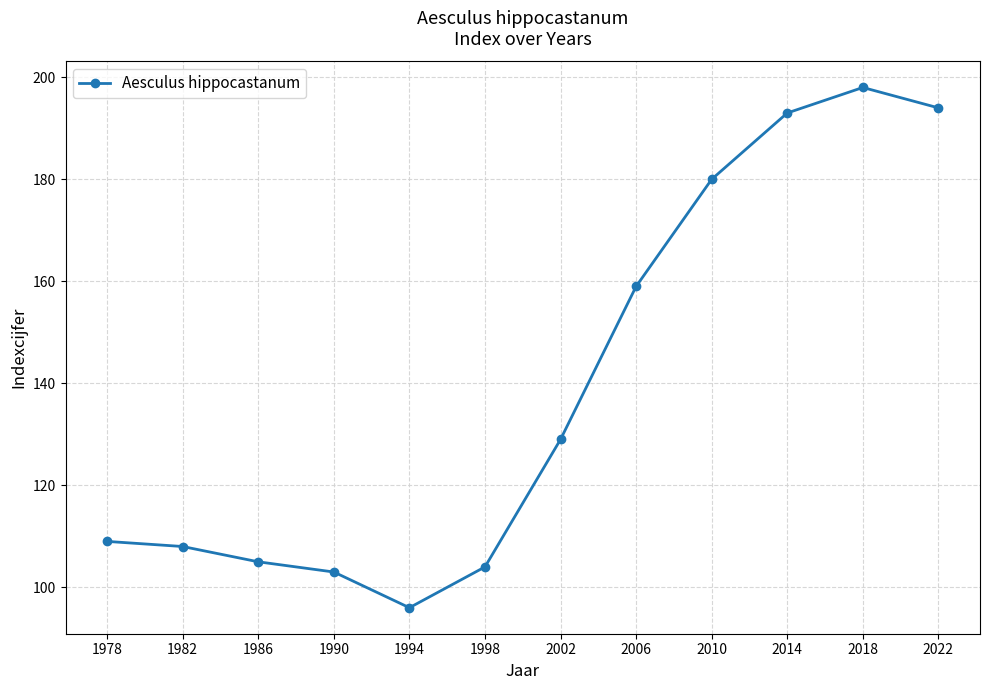

True or false: the data shows 109 at 1978.

True